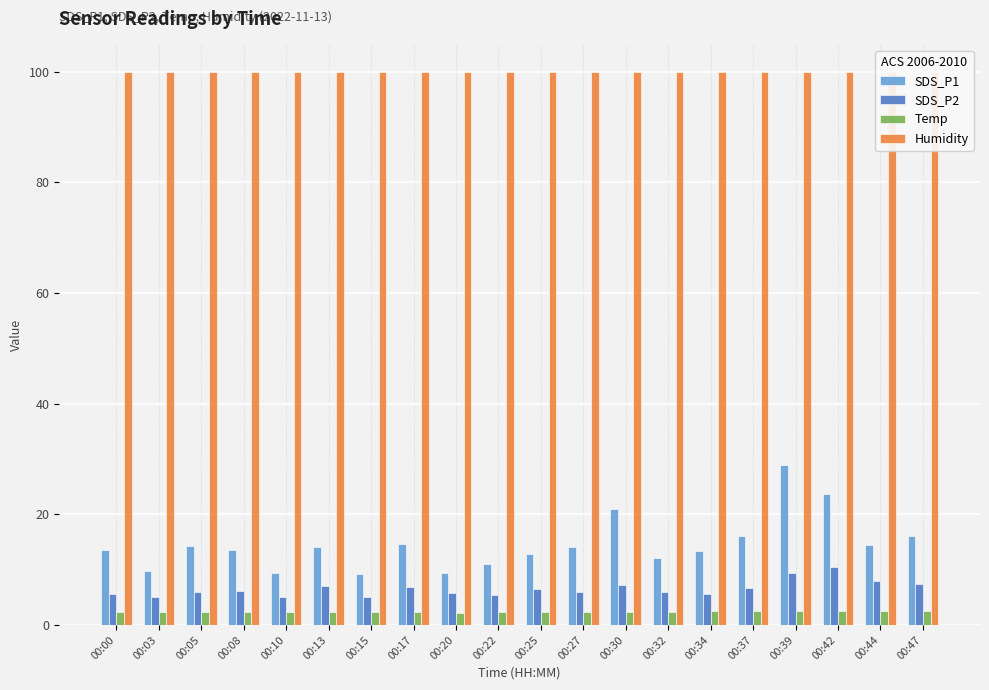

The value of Temp at 00:00 is 2.3. True or false?

True